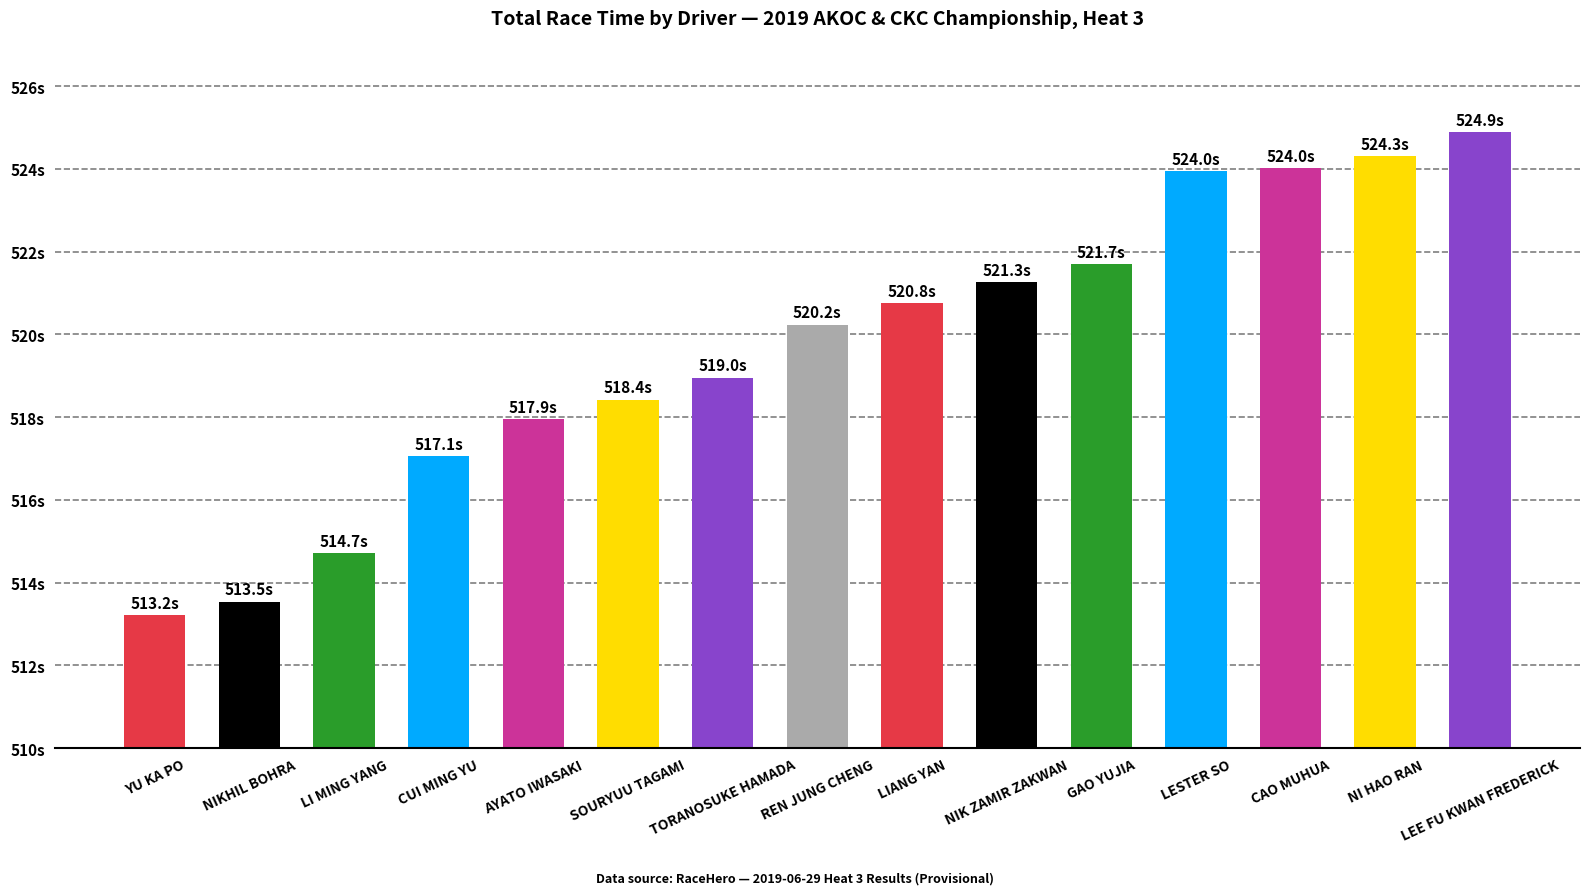

What is the sum of all values?

7795.0